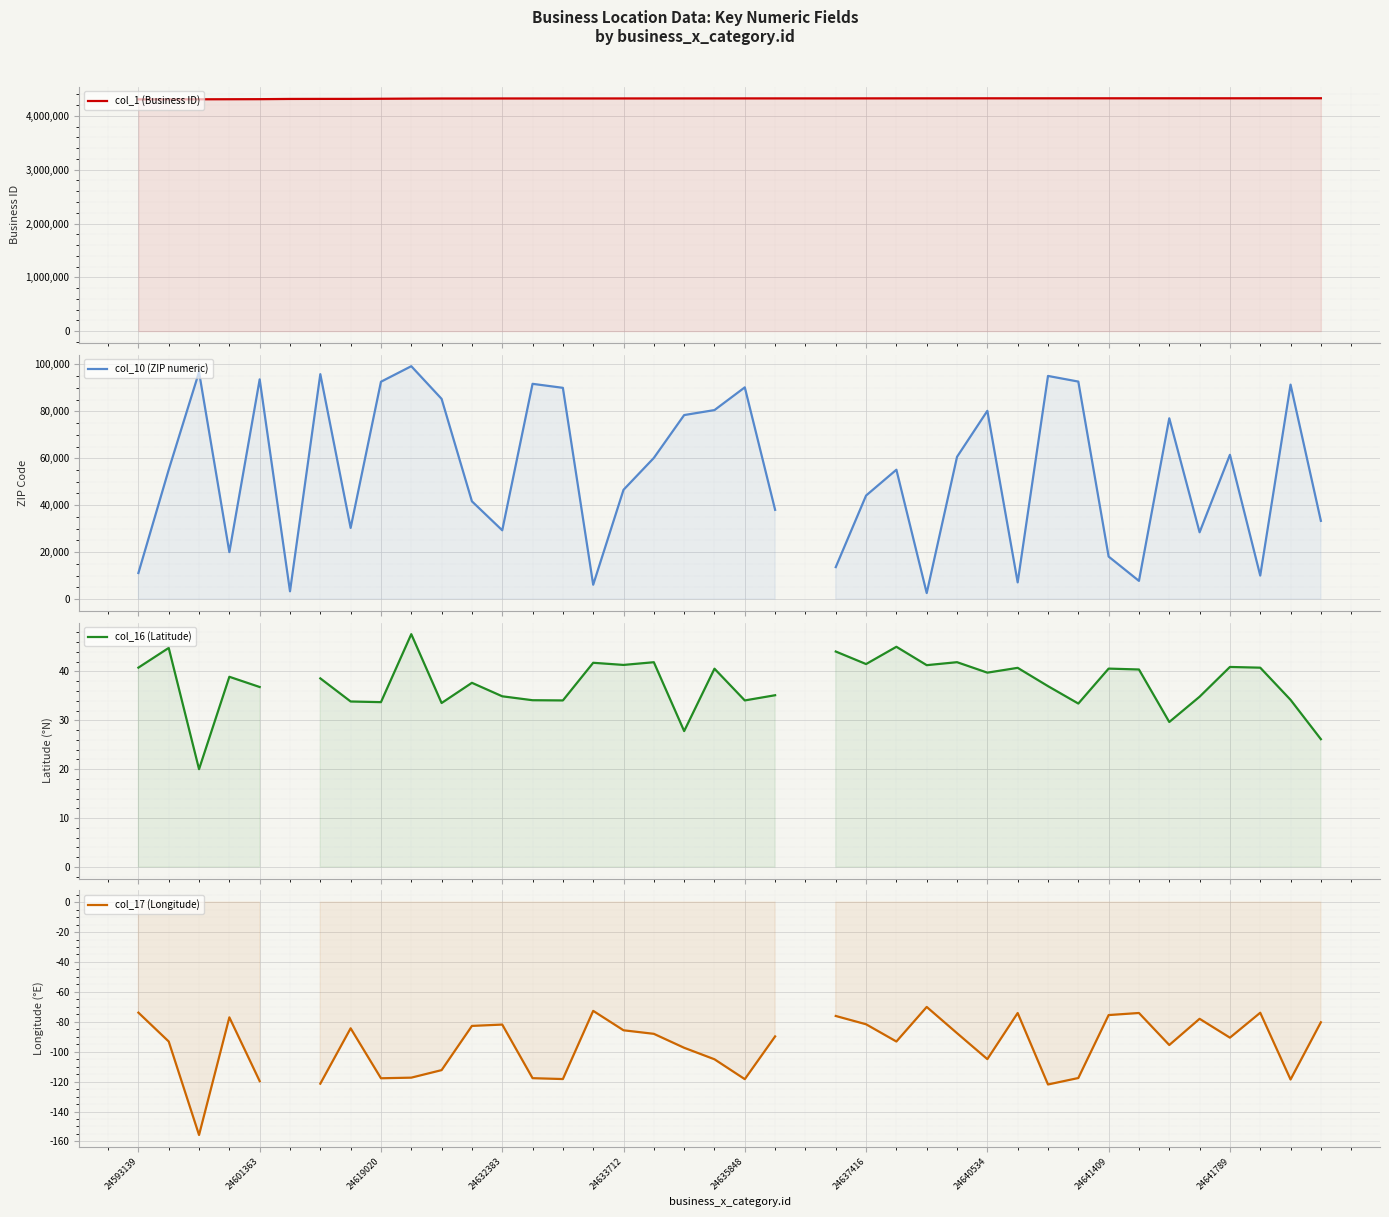

What position from the left is 35?

36